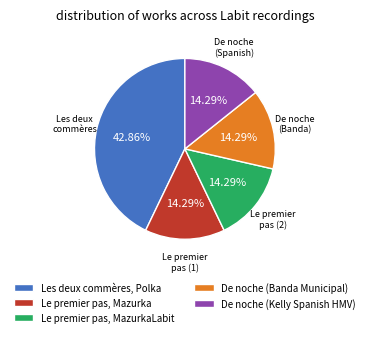

Does any single category account for the majority?

No